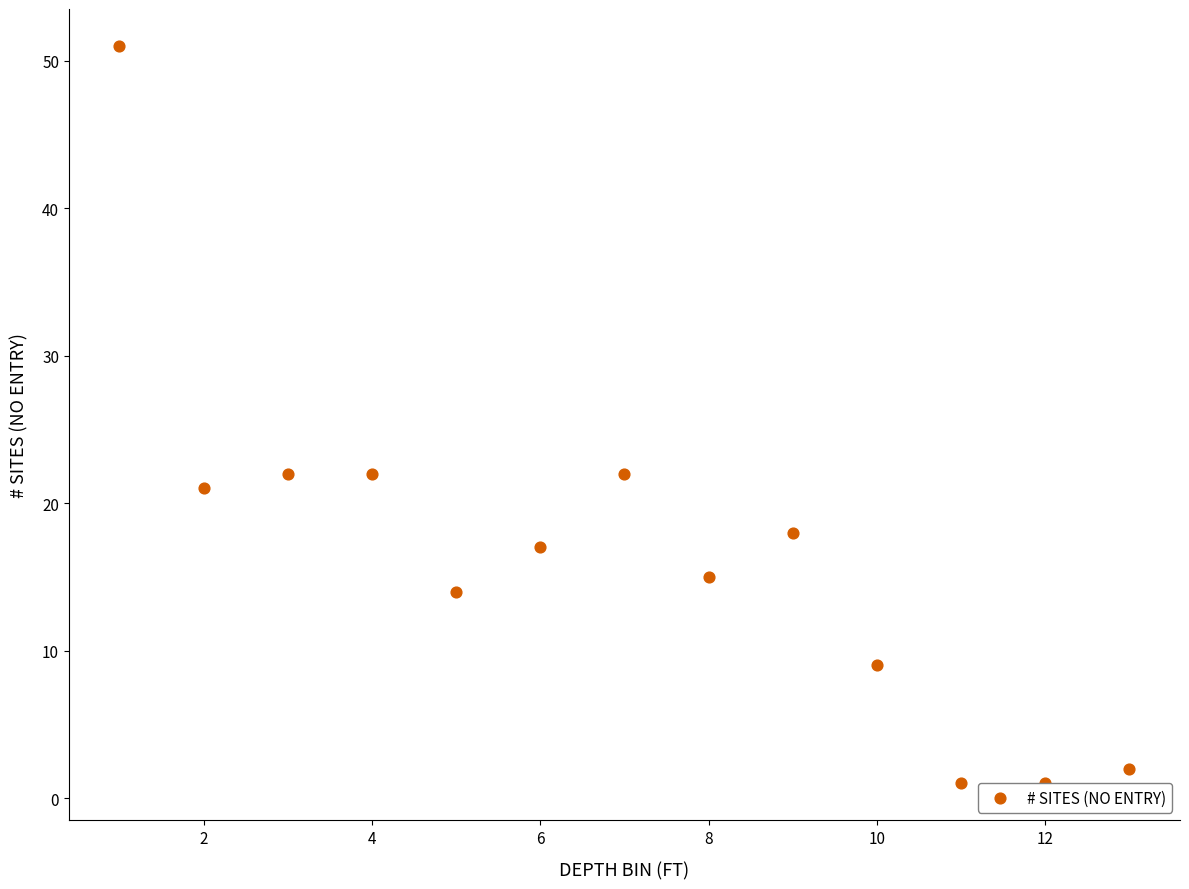

What is the range of Y values (max minus min)?

50